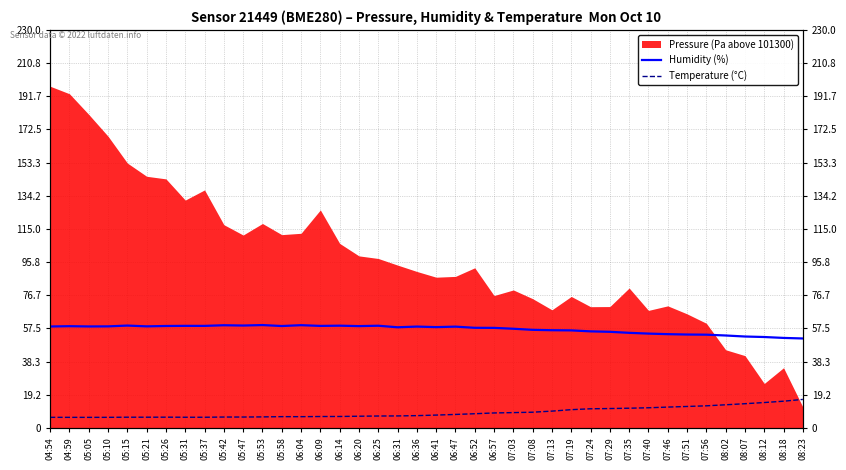

List the labels in order of Humidity (%) value, largest first.

05:53, 06:04, 05:42, 05:47, 05:15, 06:14, 06:25, 05:31, 05:37, 06:09, 05:26, 05:58, 06:20, 04:59, 05:21, 05:10, 05:05, 04:54, 06:36, 06:47, 06:41, 06:31, 06:52, 06:57, 07:03, 07:08, 07:13, 07:19, 07:24, 07:29, 07:35, 07:40, 07:46, 07:51, 07:56, 08:02, 08:07, 08:12, 08:18, 08:23